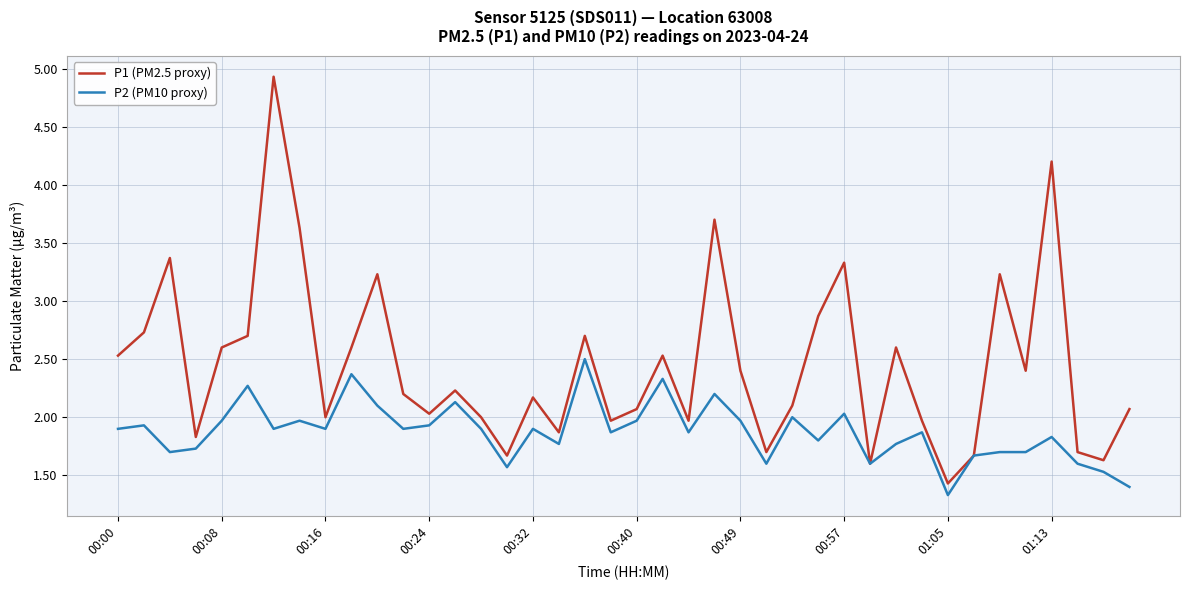

What is the difference between the maximum and minimum values in the P1 (PM2.5 proxy) series?

3.5